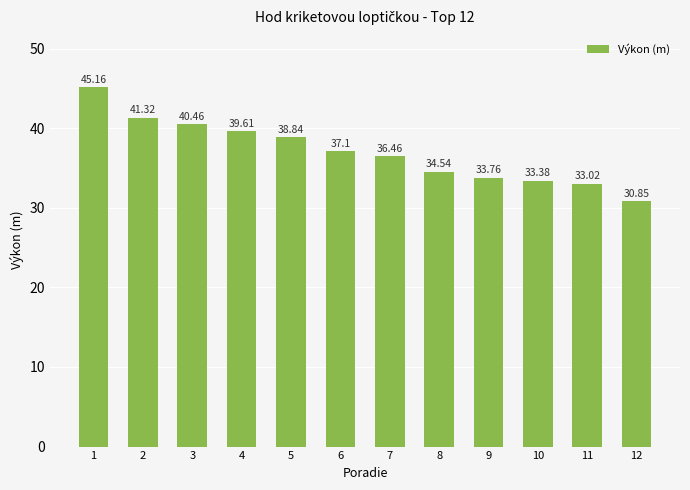

The value at 5 is 24.0. True or false?

False